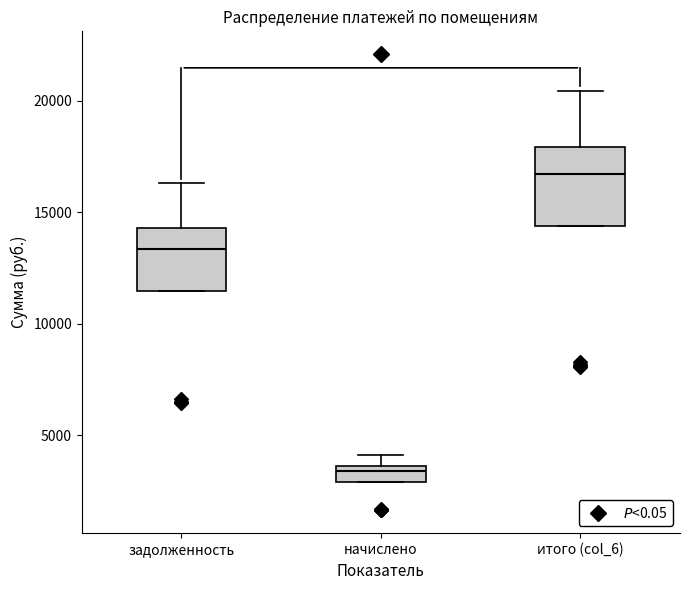

Which box is the tallest, from its lower edge to its upper edge?

итого (col_6)